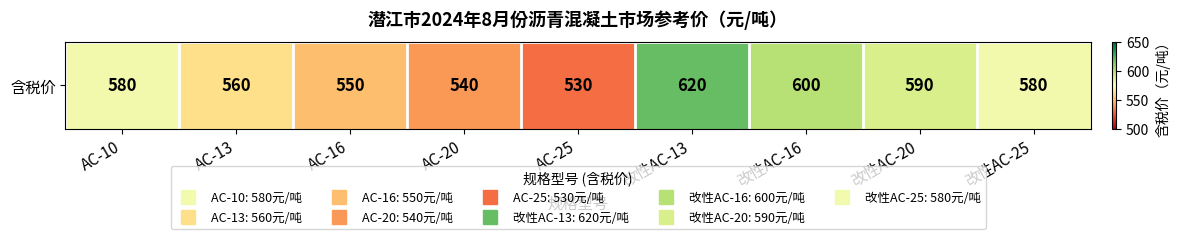

What is the change in value from AC-10 to 改性AC-20?

+10